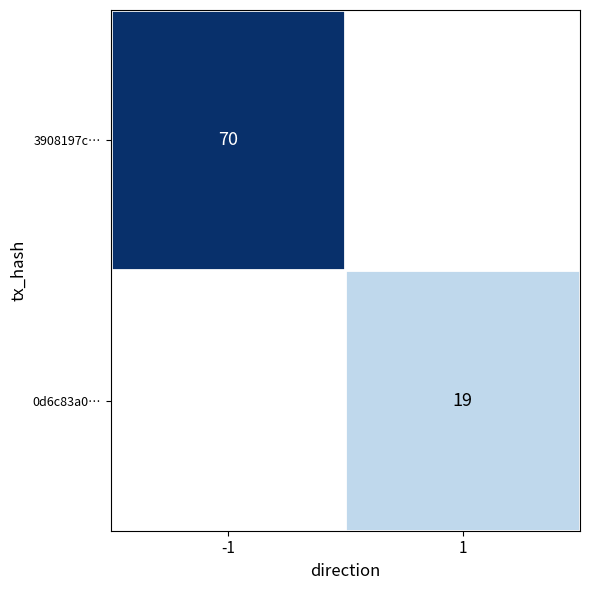

At how many categories does at least one series exceed 26?

1